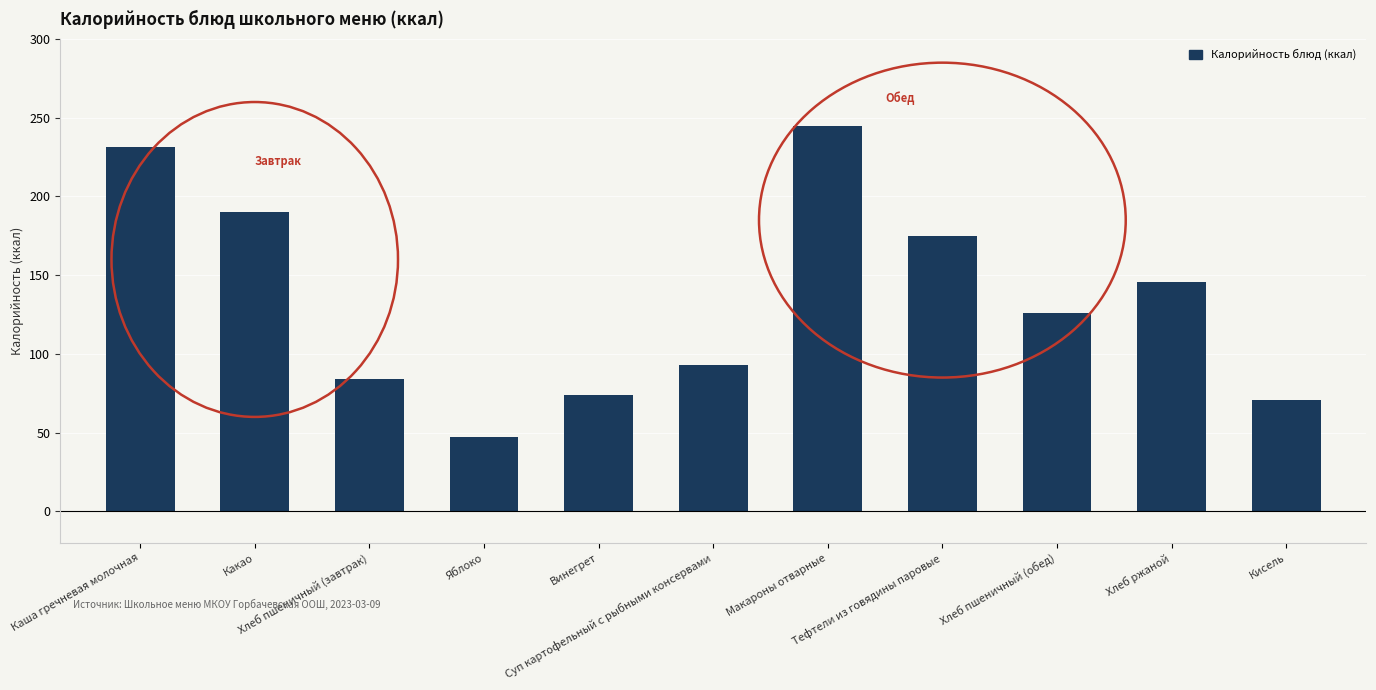

Reading right to left, extract all data points from this chart.

71.0	146.0	126.0	175.0	244.5	92.8	74.0	47.0	84.0	190.0	231.5